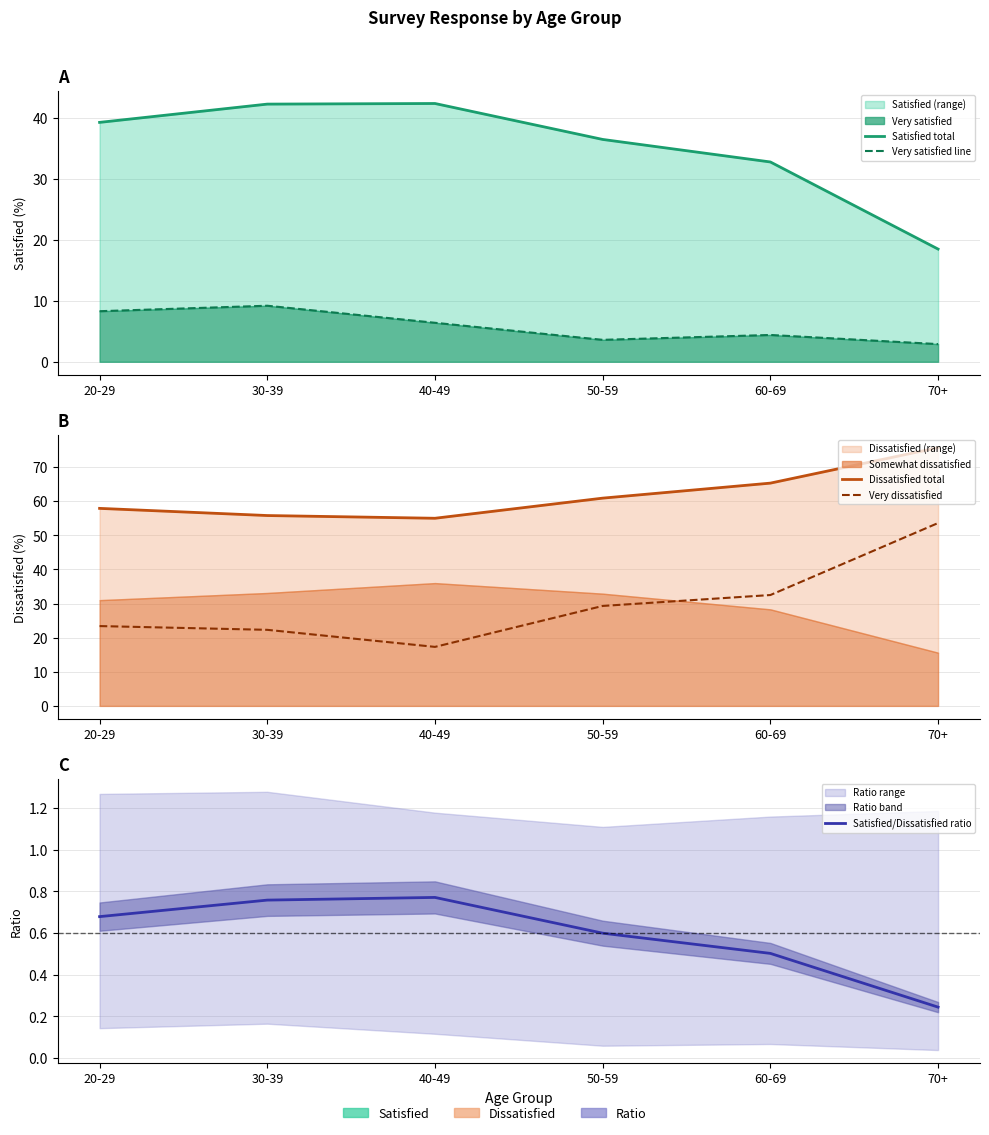

True or false: Very satisfied line and Very dissatisfied cross at least once.

False